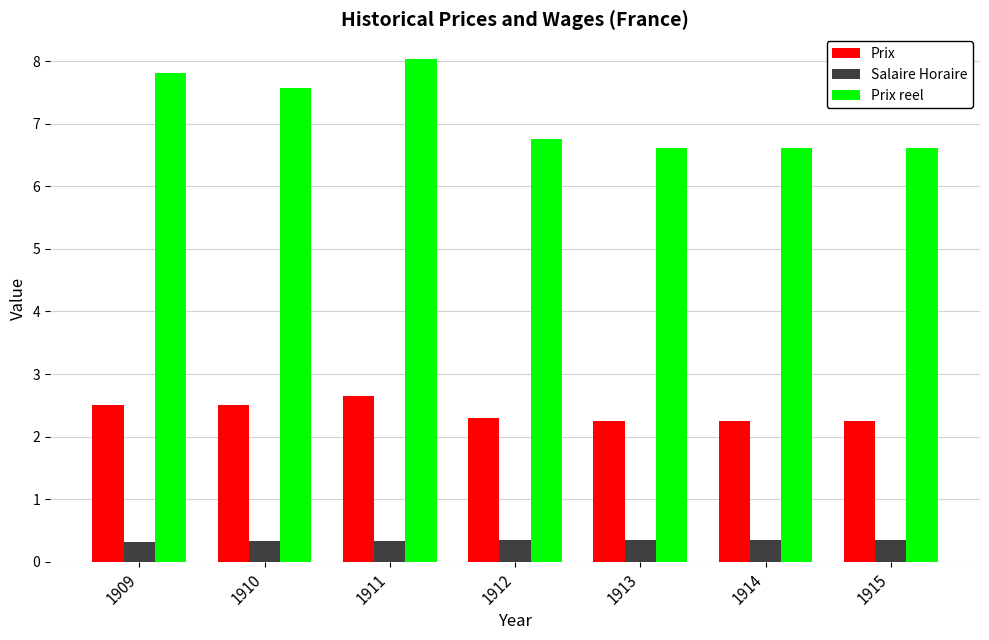

Which series has the largest range (max minus min)?

Prix reel